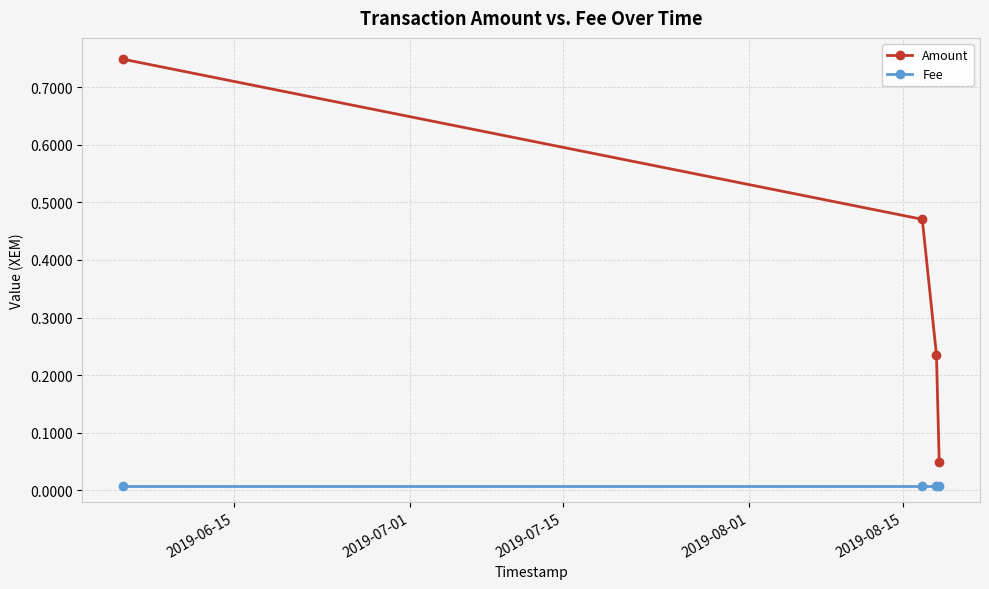

True or false: Amount has more than 1 interior local peaks.

False